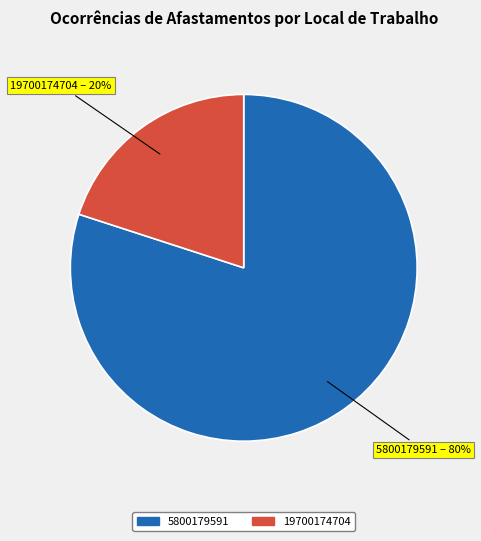

To the nearest percent, what is the combined percentage of 19700174704 and 5800179591?

100%